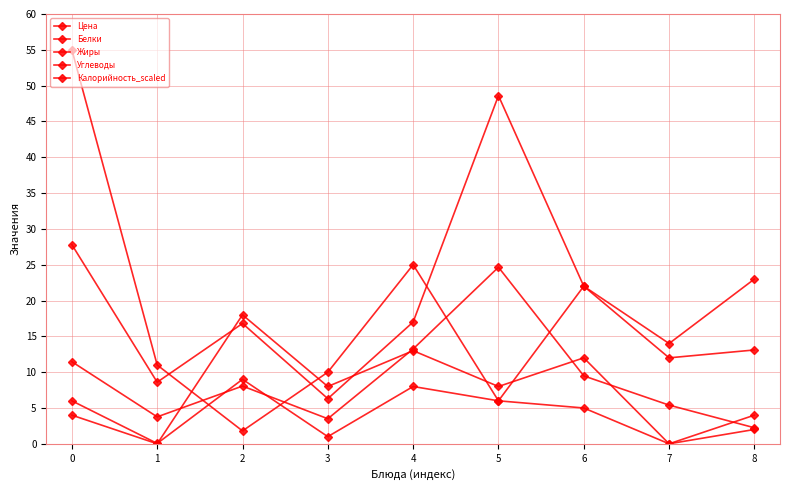

At which category does Жиры reach its first local valley?

1